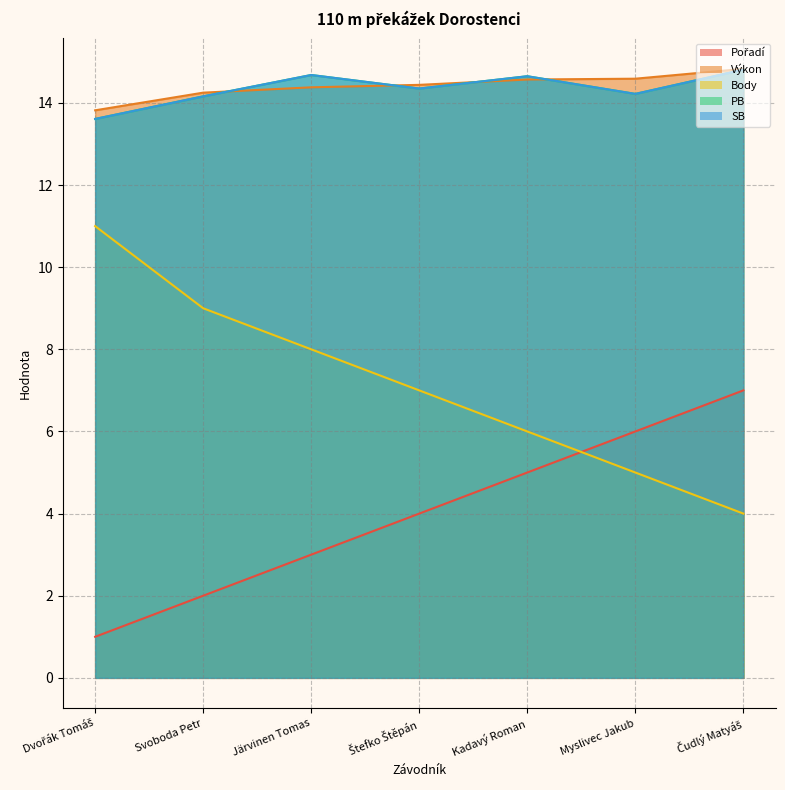

What is the spread (max minus min) of values at Järvinen Tomas?

11.7